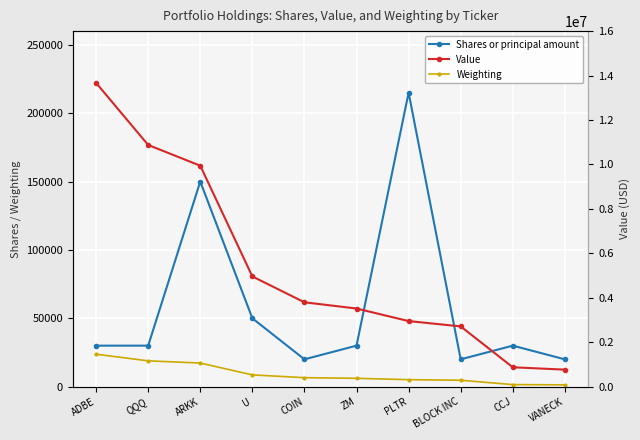

Between U and ZM, which is larger?

U